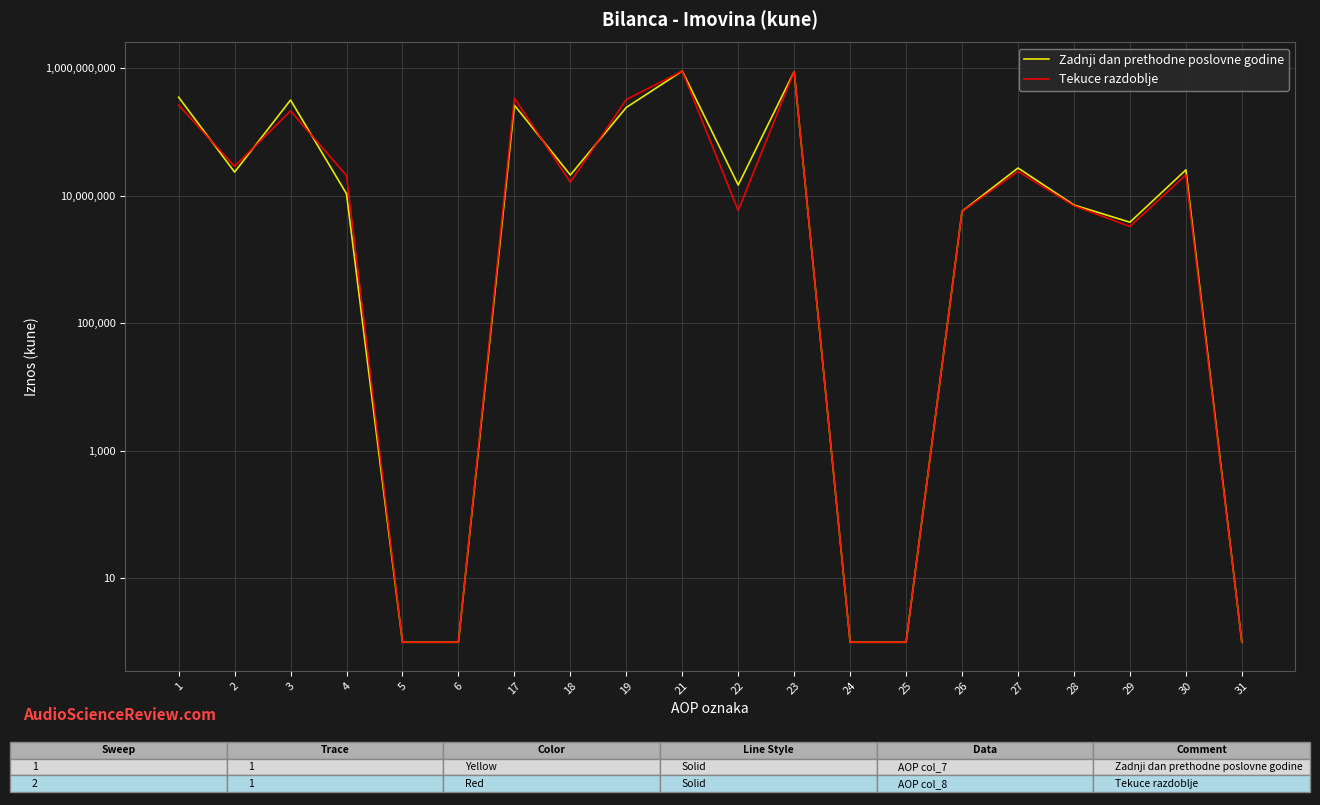

Reading right to left, list all the values displayed in this chart.

Zadnji dan prethodne poslovne godine: 1	25560970	3862807	7192158	27348332	5723243	1	1	891943596	14776555	906720151	243555999	21256106	264812105	1	1	10773939	318259820	23607655	352641414
Tekuce razdoblje: 1	21327332	3309371	7005482	24146108	5697640	1	1	895807382	5885175	901692557	324560901	16369377	340930278	1	1	20807854	214634825	29077648	264520327